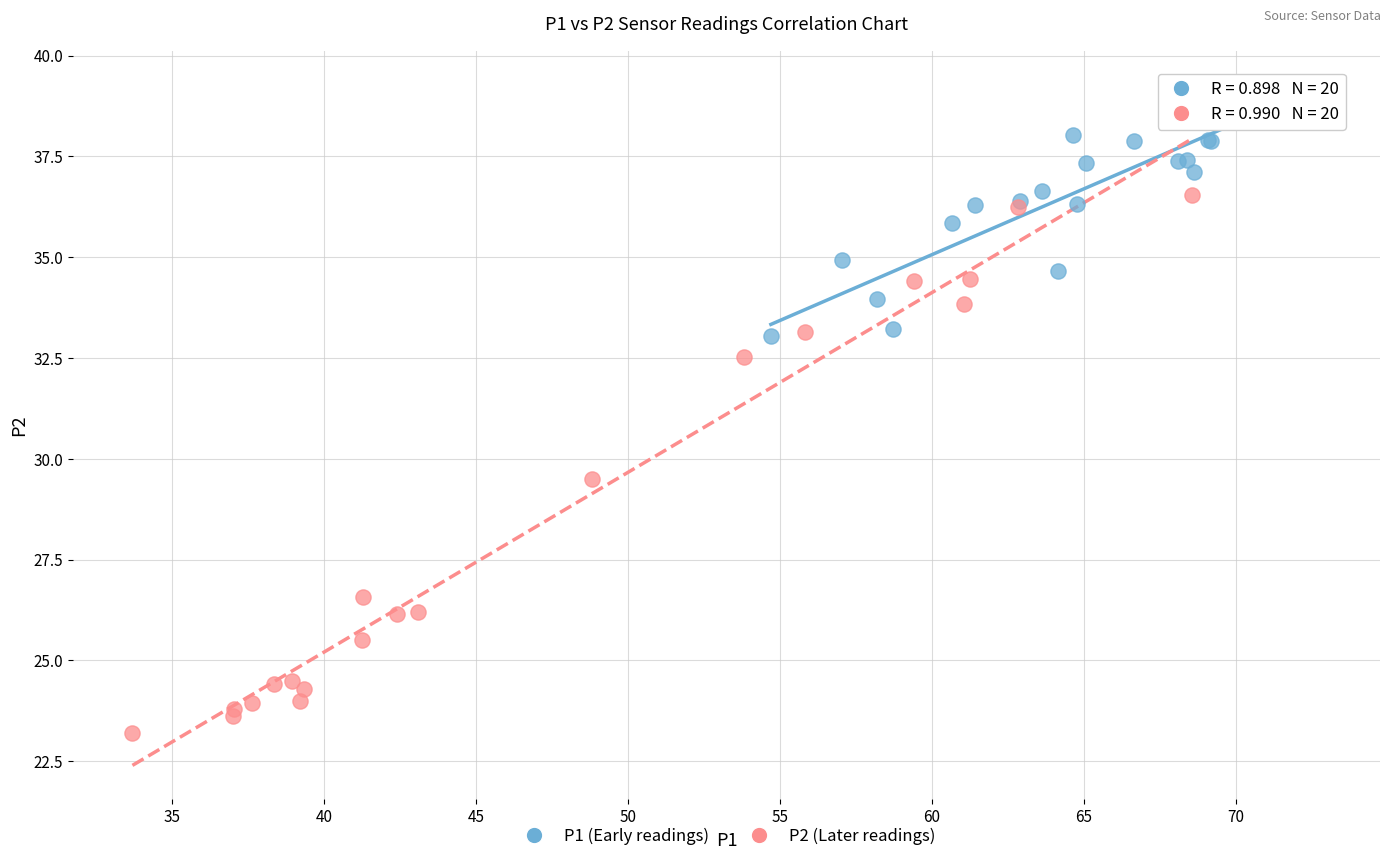

Which series contains the highest Y value?

P1 (Early readings)